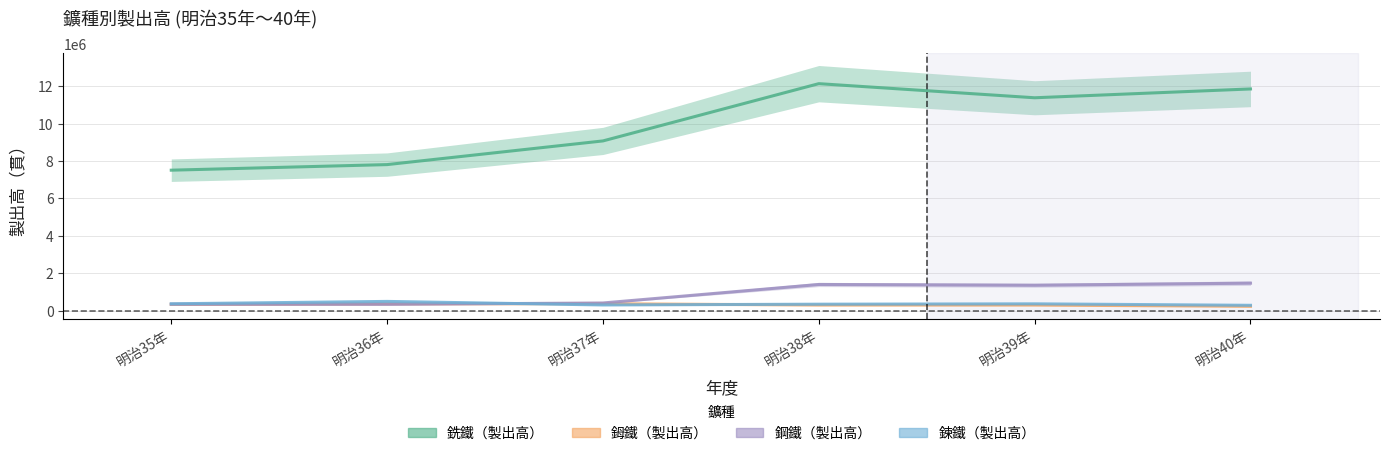

True or false: 銑鐵（製出高） and 鉧鐵（製出高） intersect in this chart.

False